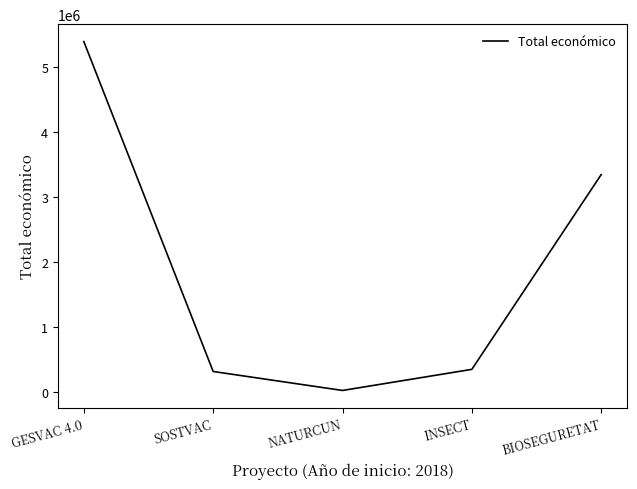

Where is the first local minimum?

NATURCUN